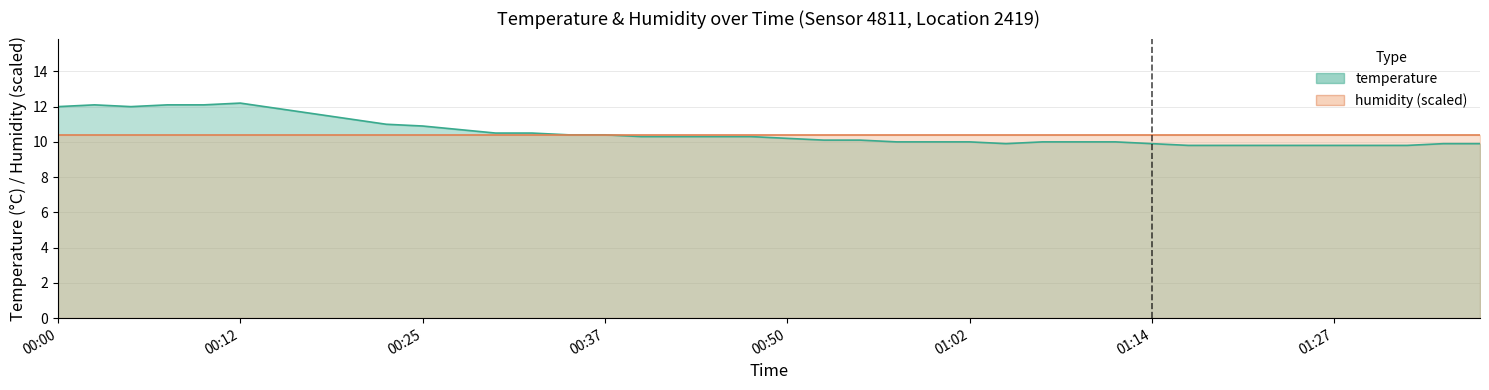

At which label is humidity (scaled) closest to 10?

00:00